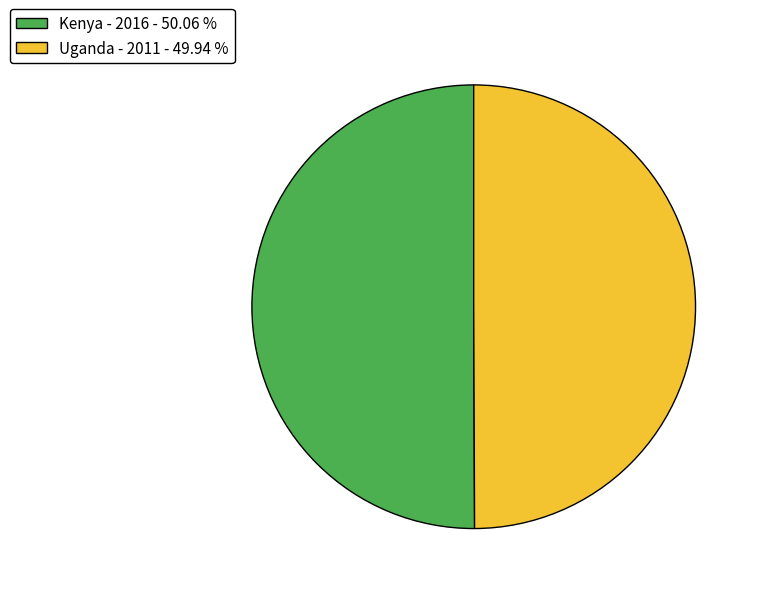

How many slices are in this pie chart?

2